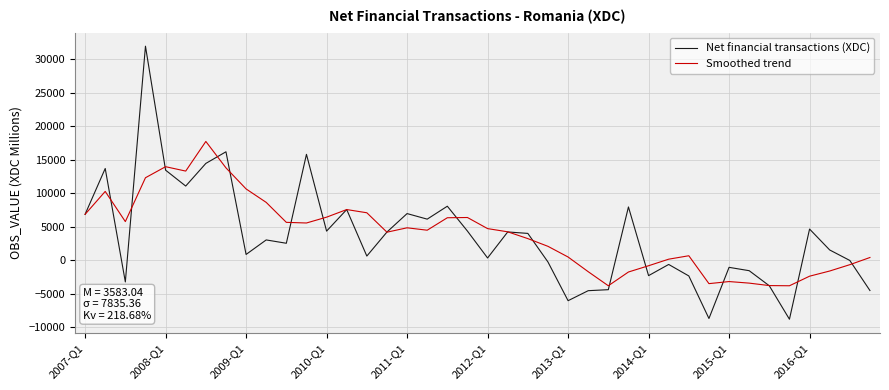

Which series has the largest range (max minus min)?

Net financial transactions (XDC)